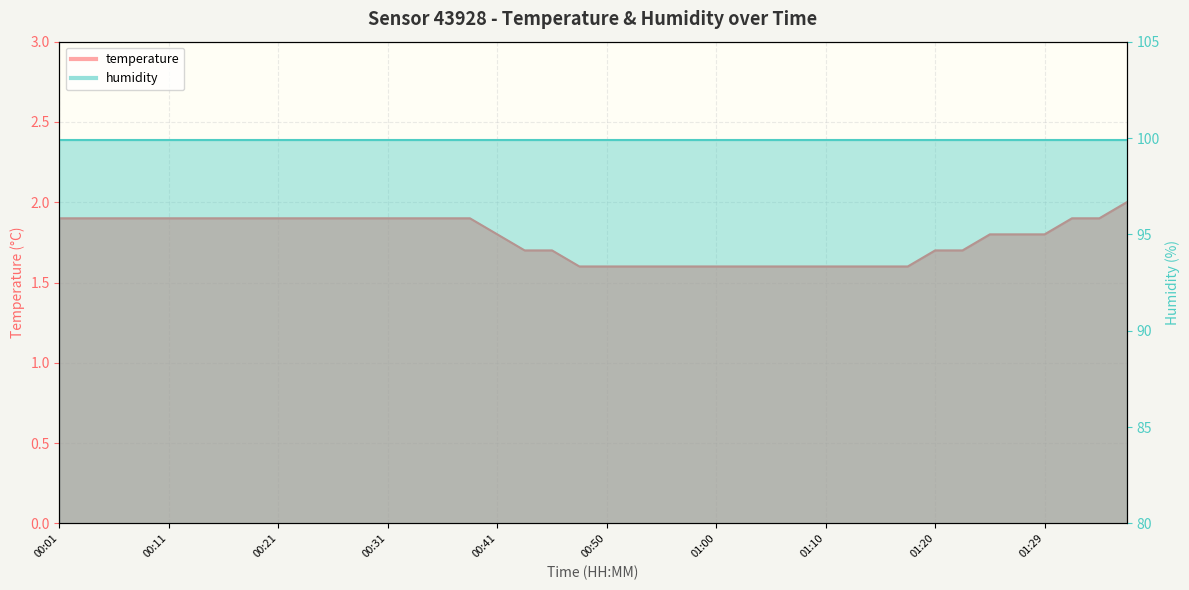

What is the ratio of the value at 00:11 to the value at 00:46?

1.1